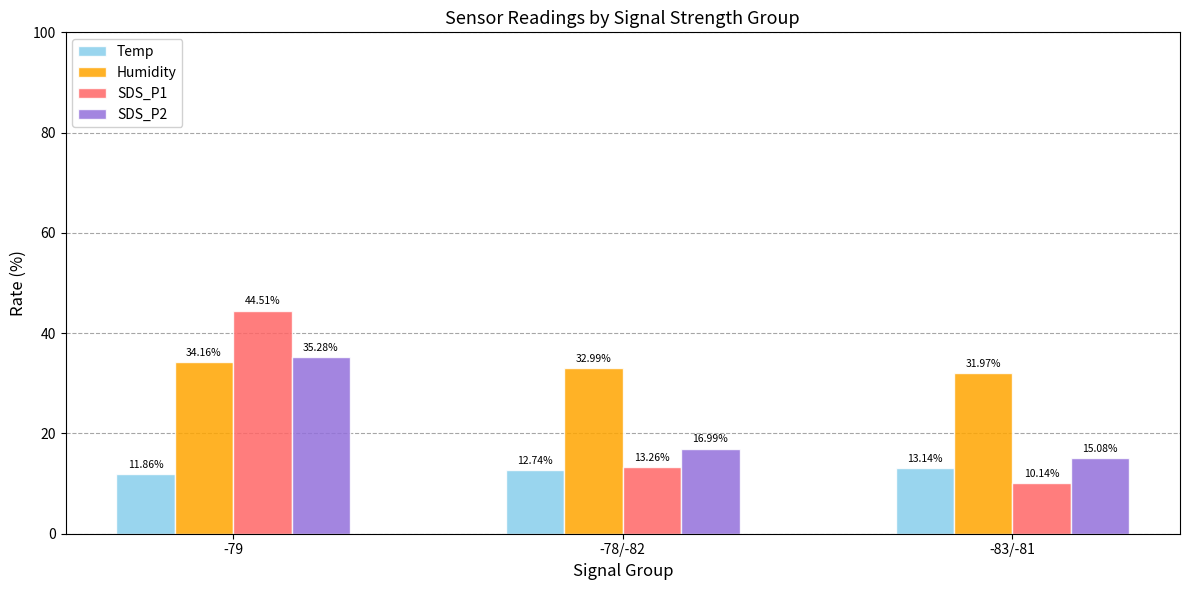

Which series has the largest range (max minus min)?

SDS_P1